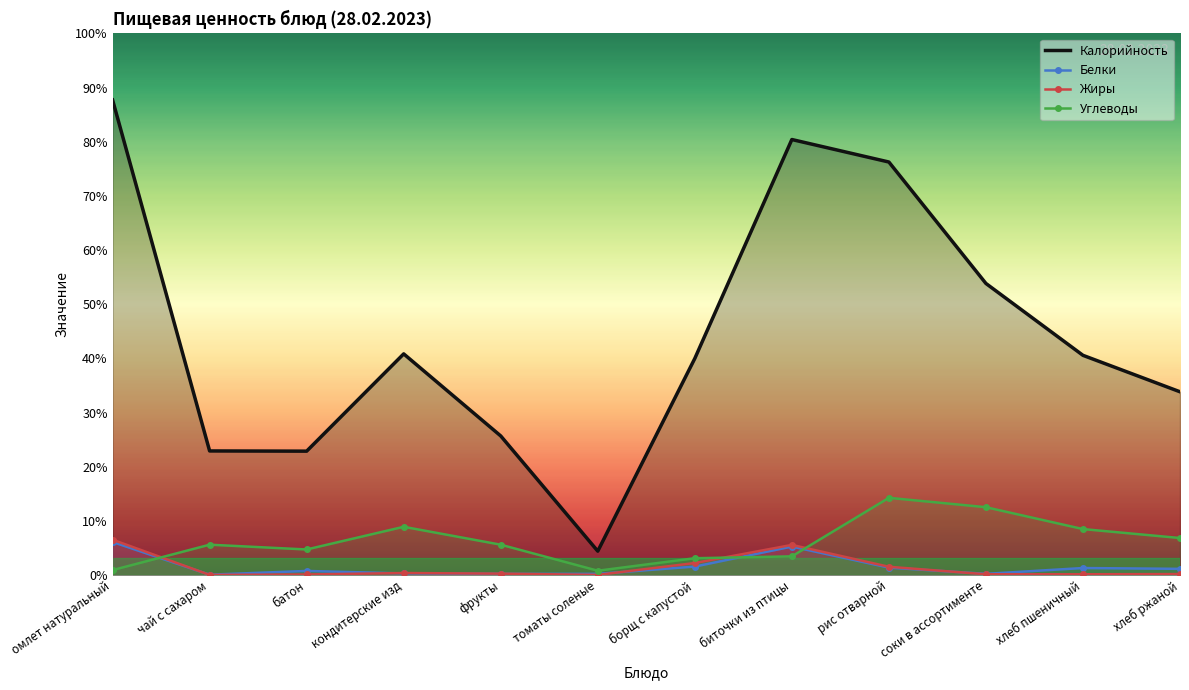

True or false: Белки and Калорийность cross at least once.

False